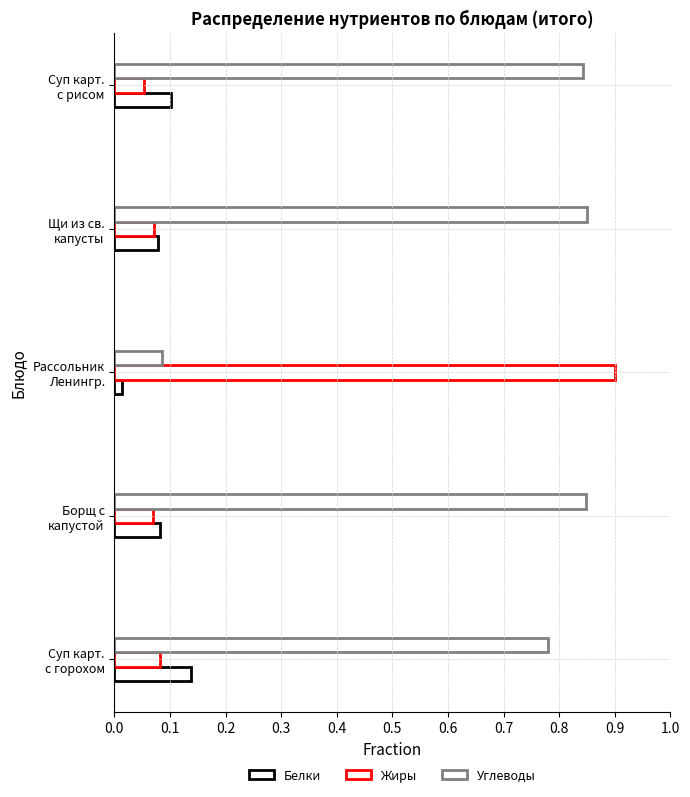

Count the number of data series in this chart.

3